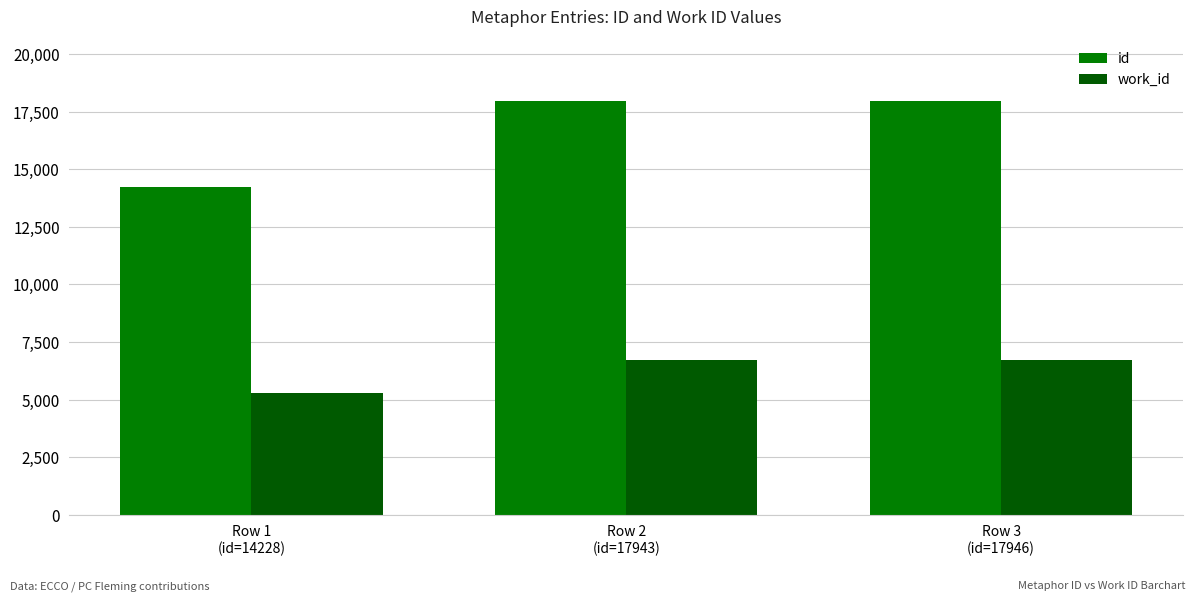

How many values in the work_id series are below 6738?

1